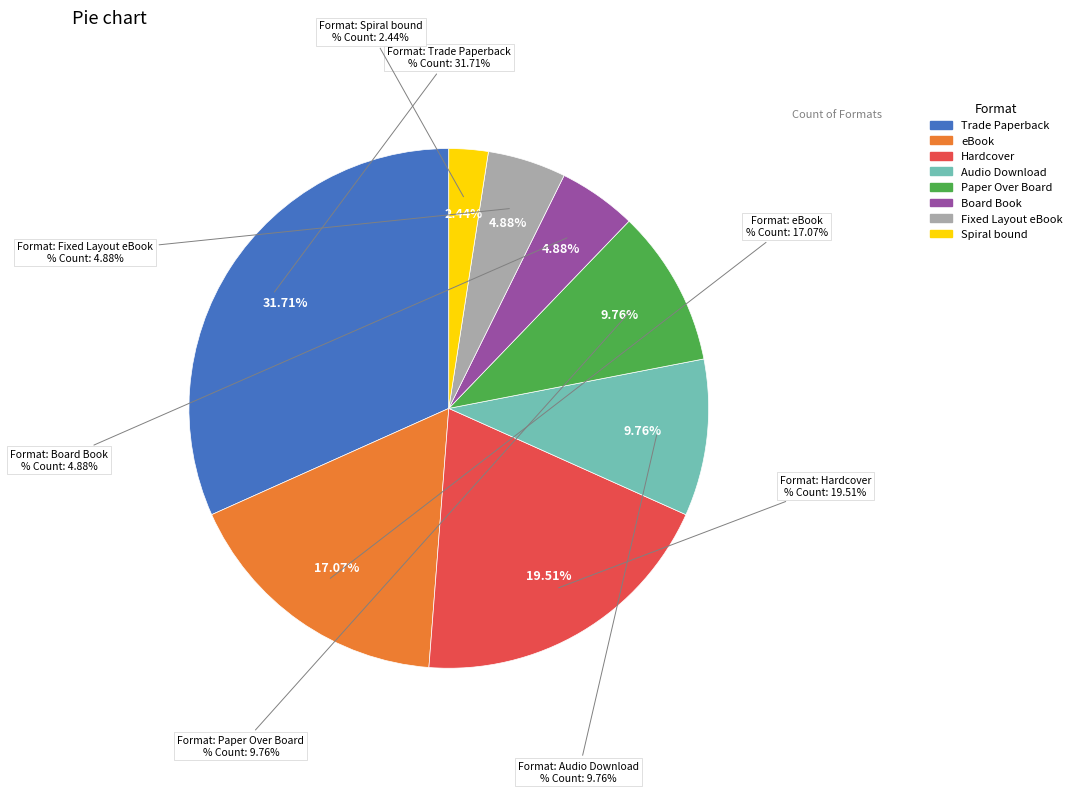

How many slices are in this pie chart?

8